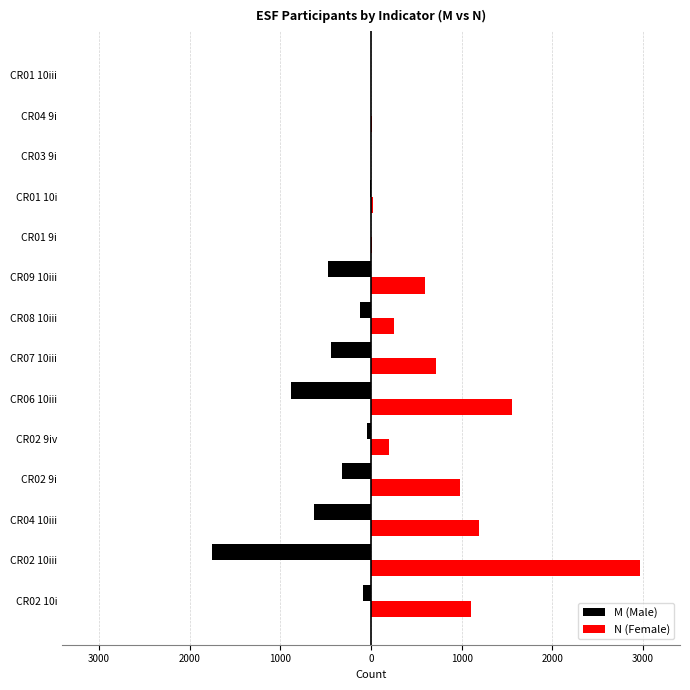

What are all the series names shown in the legend?

M (Male), N (Female)